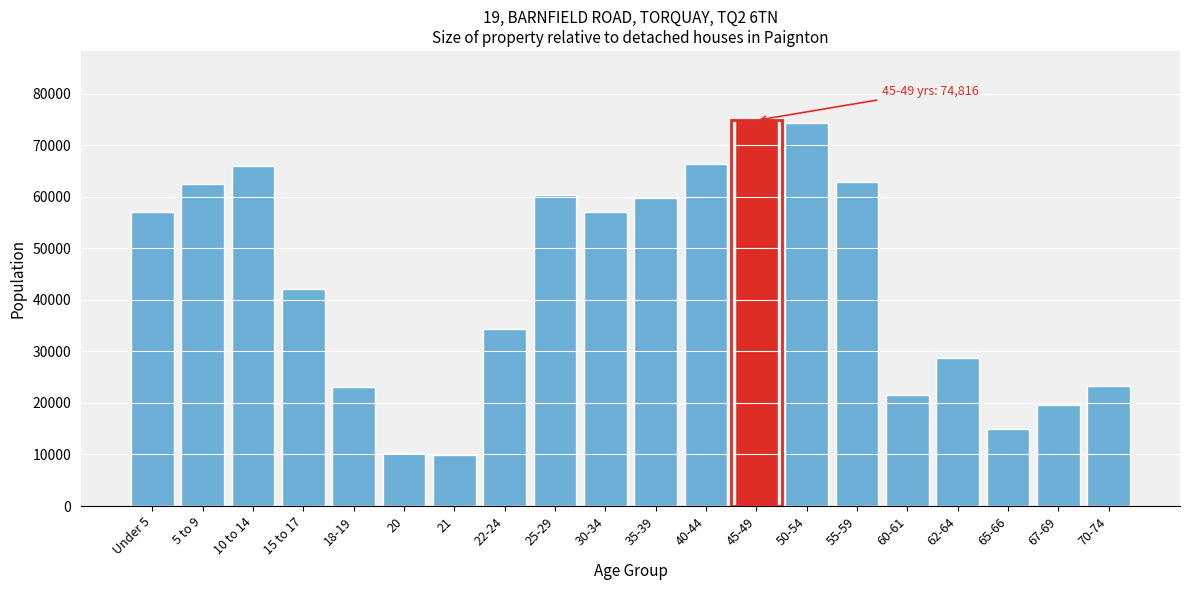

What is the maximum value shown in the chart?

74816